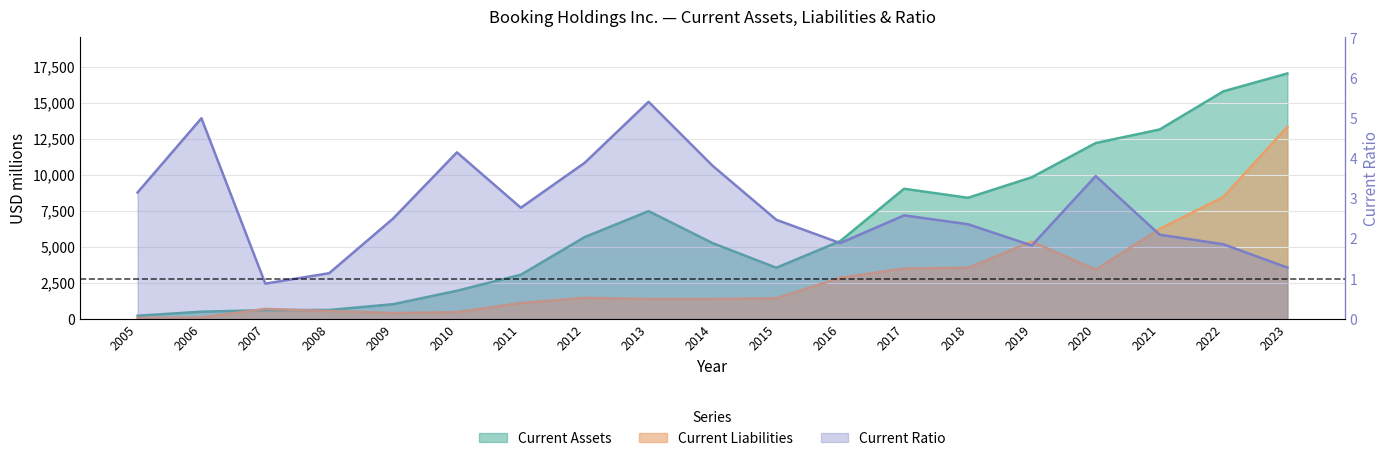

Does the chart have visible grid lines?

Yes